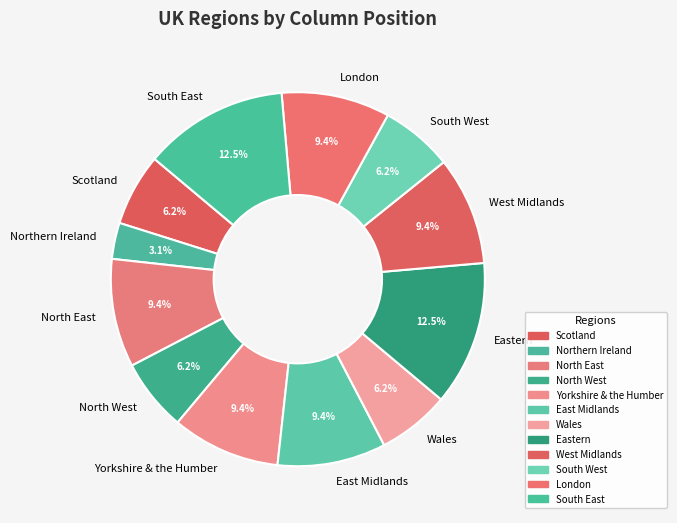

Which category has the smallest portion of the pie?

Northern Ireland